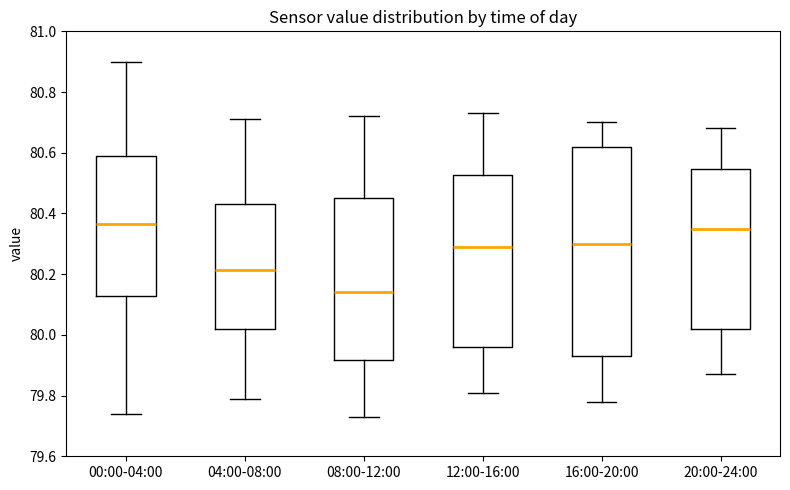

Reading left to right, read every box against the y-axis: the position of its median line, the range the box covers, and the ends of its whiskers. The values are not printed on the chart, so give them approximately, as read against the axis.

00:00-04:00: median 80.36, box 80.12 to 80.60, whiskers 79.74 to 80.90
04:00-08:00: median 80.22, box 80.02 to 80.44, whiskers 79.80 to 80.72
08:00-12:00: median 80.14, box 79.92 to 80.46, whiskers 79.74 to 80.72
12:00-16:00: median 80.30, box 79.96 to 80.52, whiskers 79.82 to 80.74
16:00-20:00: median 80.30, box 79.94 to 80.62, whiskers 79.78 to 80.70
20:00-24:00: median 80.36, box 80.02 to 80.54, whiskers 79.88 to 80.68